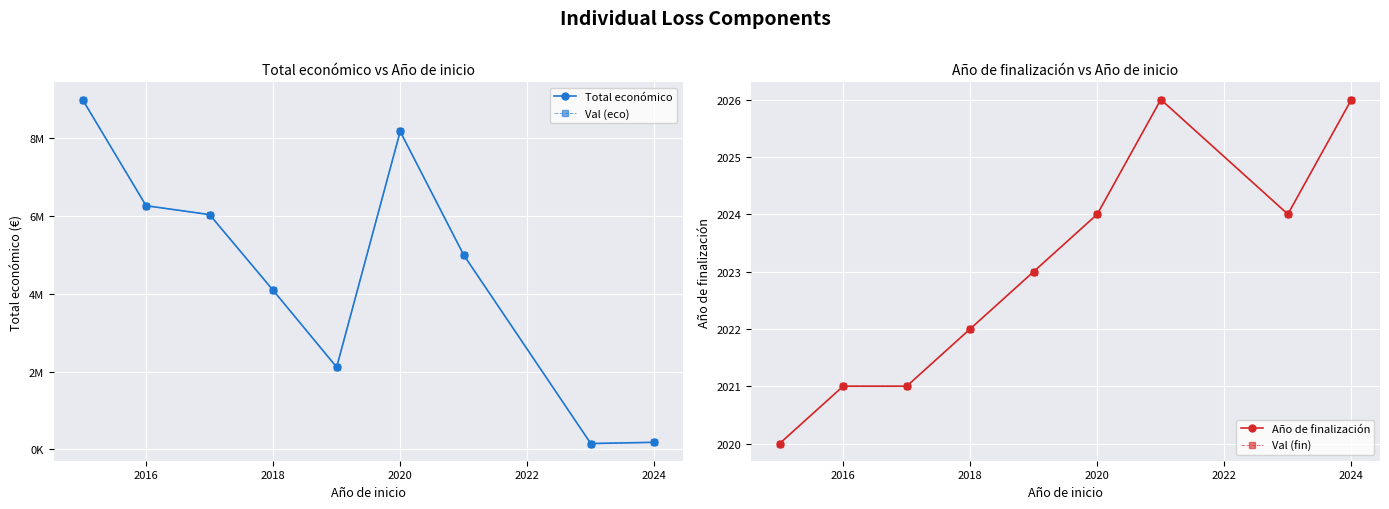

Reading left to right, transcribe all the data shown in this chart.

Total económico: 8999544	6267994	6039301	4091526	2115541	8179214	4999992	150000	181152
Val (eco): 8999544	6267994	6039301	4091526	2115541	8179214	4999992	150000	181152
Año de finalización: 2020	2021	2021	2022	2023	2024	2026	2024	2026
Val (fin): 2020	2021	2021	2022	2023	2024	2026	2024	2026